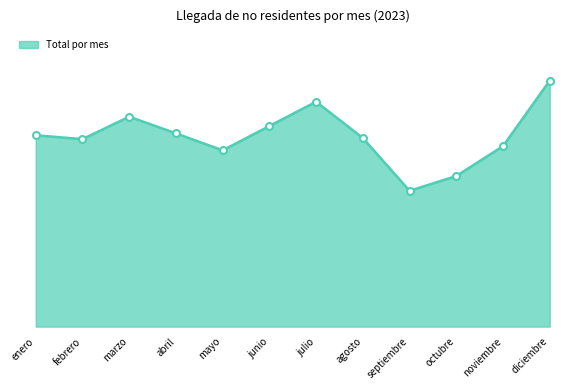

Does the chart have visible grid lines?

No